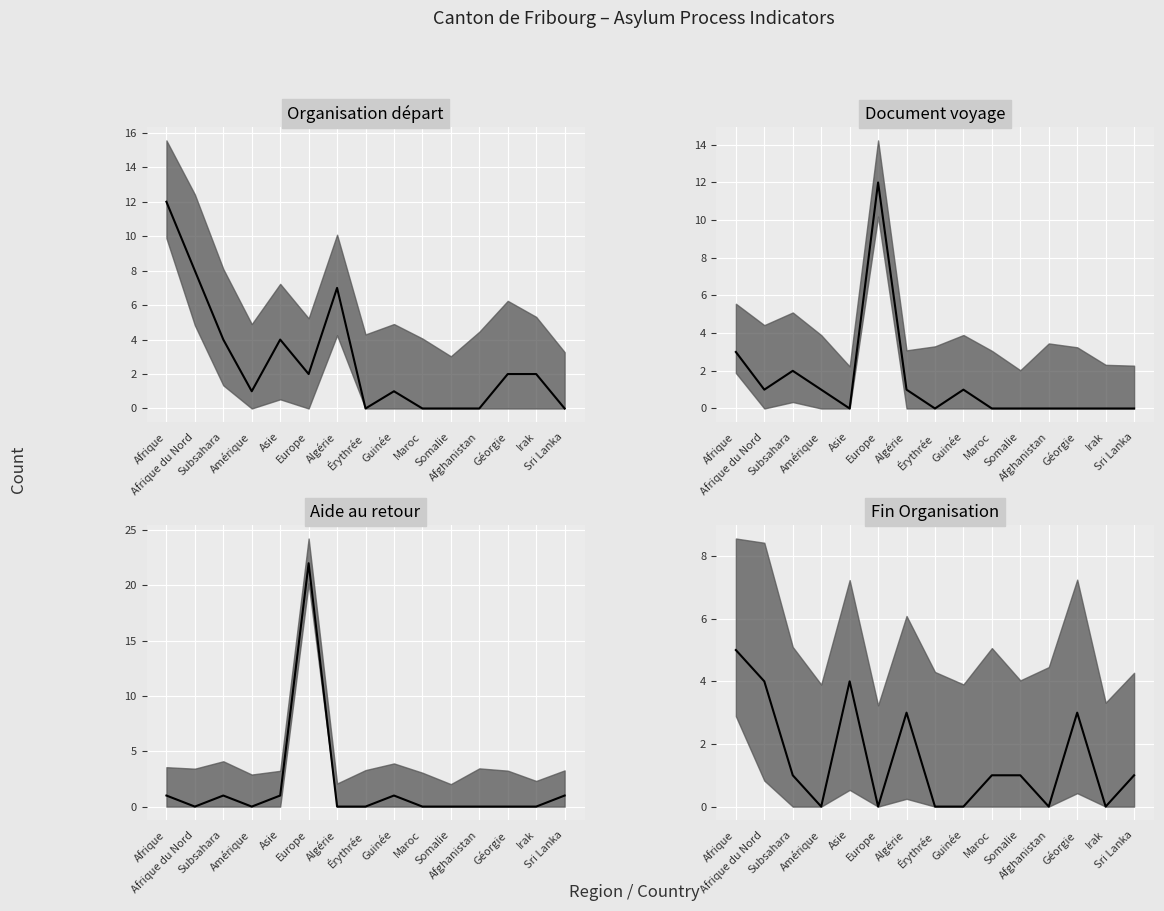

Which series ends up on top after the final intersection of Organisation départ median and Aide au retour median?

Aide au retour median